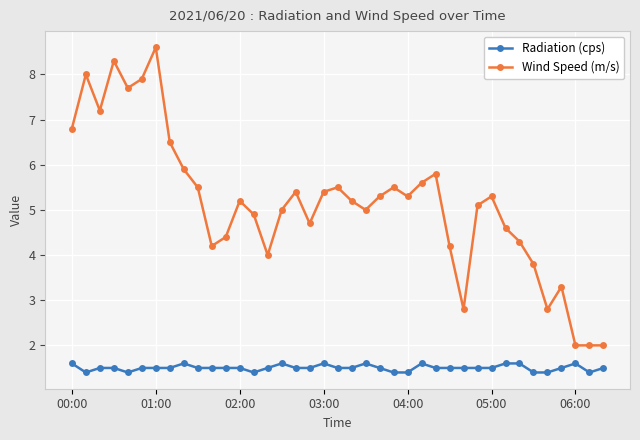

What is the value of the Radiation (cps) point at the 32nd from the left?

1.6